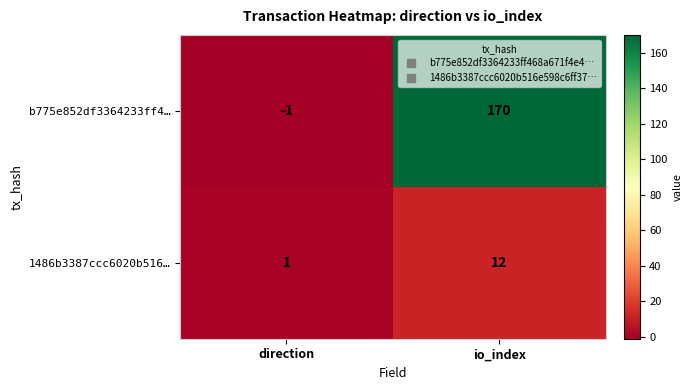

At which label does 1486b3387ccc6020b516… reach its minimum?

direction